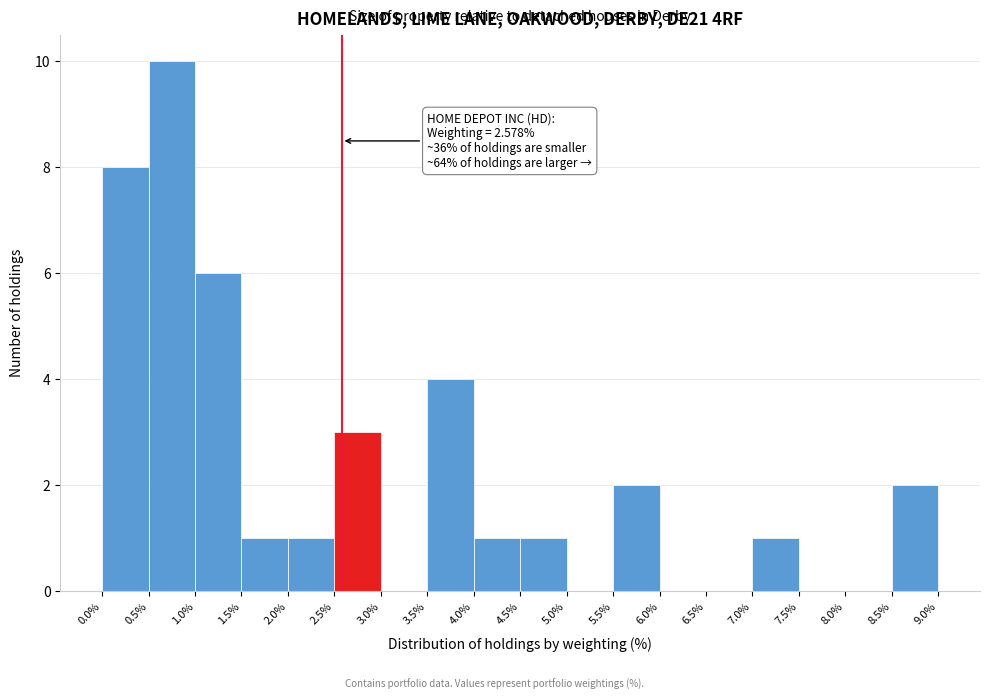

Over which range of the x-axis is the bar tallest?

0.5% to 1.0%